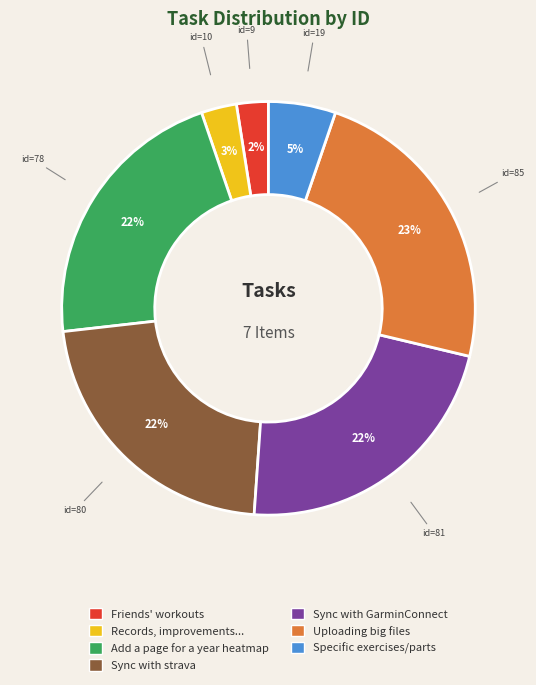

To the nearest percent, what percentage of the pie is Sync with strava?

22%